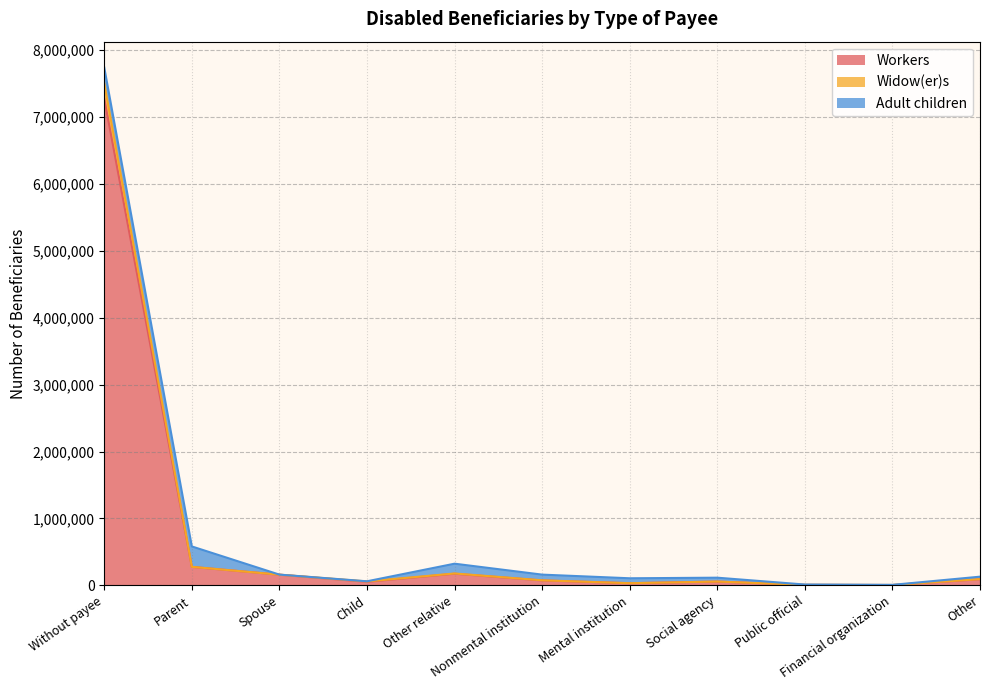

What are all the series names shown in the legend?

Workers, Widow(er)s, Adult children